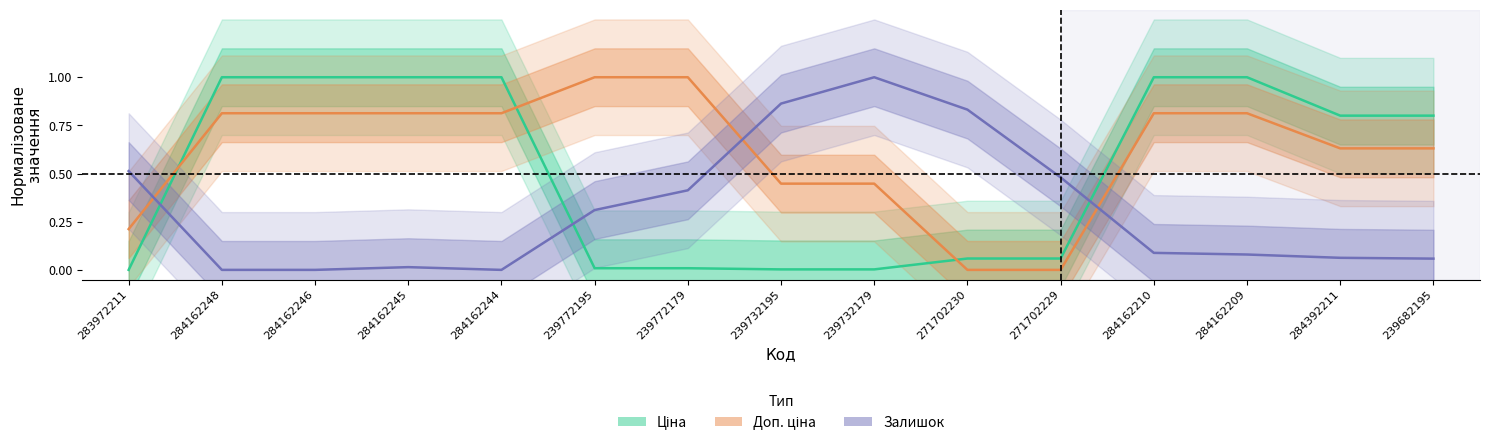

True or false: Доп. ціна has more than 2 interior local peaks.

False